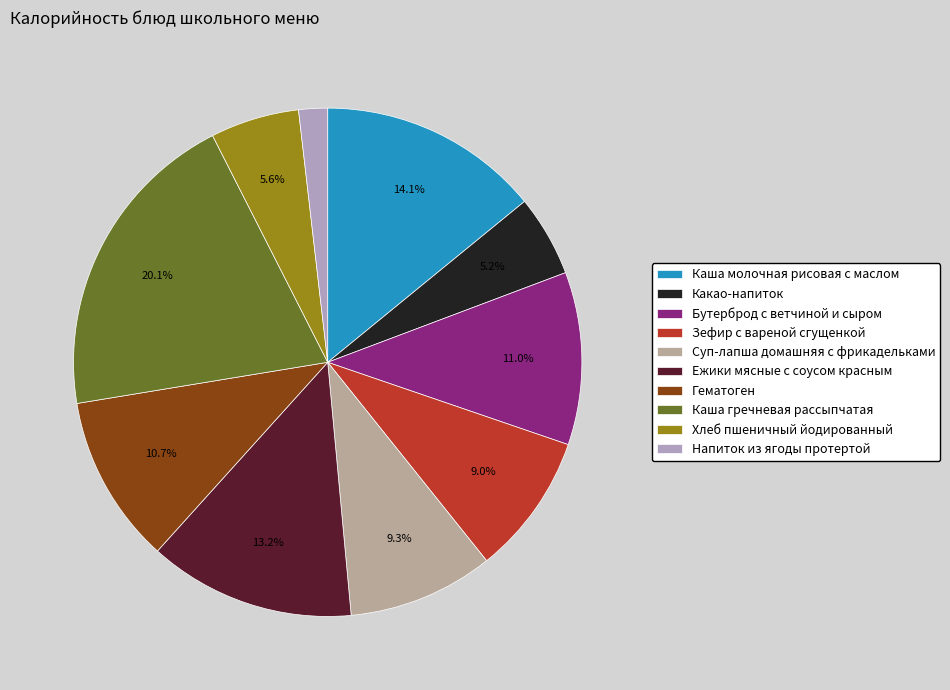

What is the largest slice in the pie chart?

Каша гречневая рассыпчатая